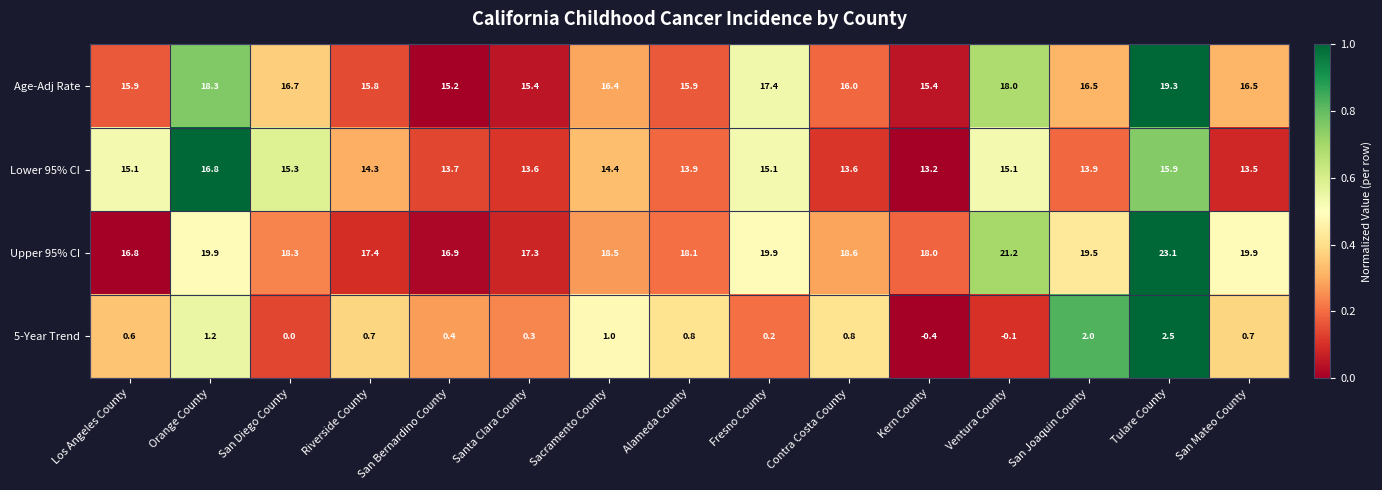

How many data points does each series have?

15